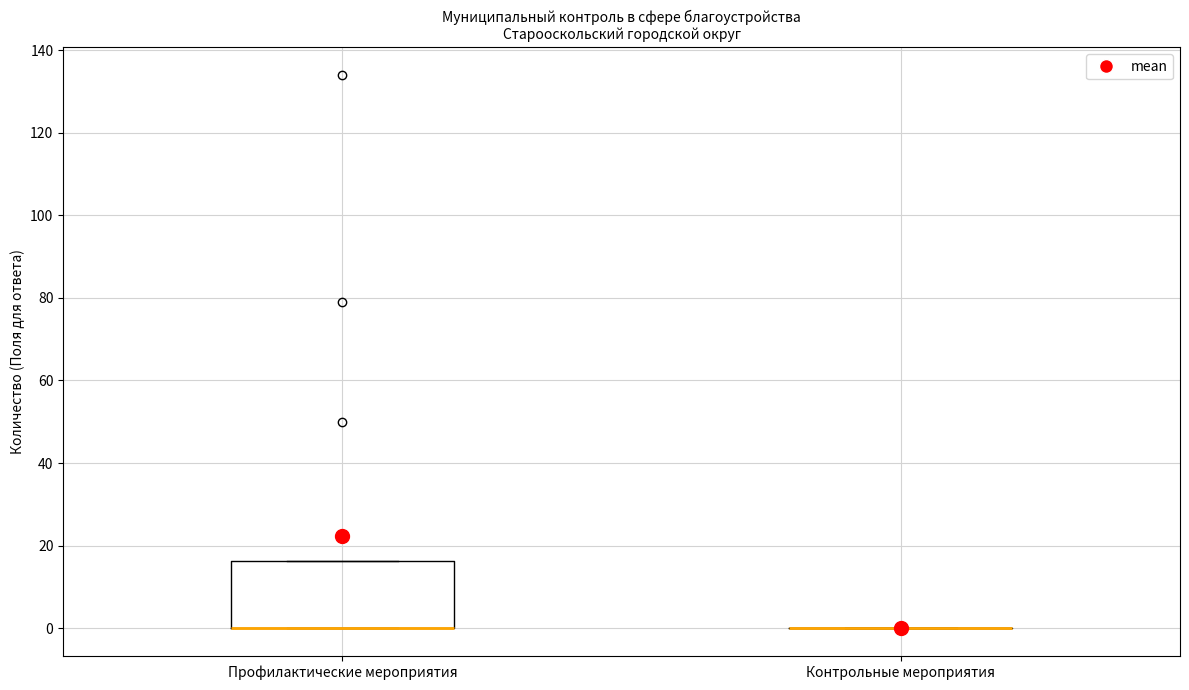

Reading left to right, transcribe this box plot: for each box, give where its median line is, the range the box spans, and where its two whiskers end, as read against the y-axis. The values are not printed on the chart, so give them approximately, as read against the axis.

Профилактические мероприятия: median 0 (drawn on the box's lower edge), box 0 to 16, whiskers 0 to 16
Контрольные мероприятия: box collapsed to a line at 0, whiskers 0 to 0